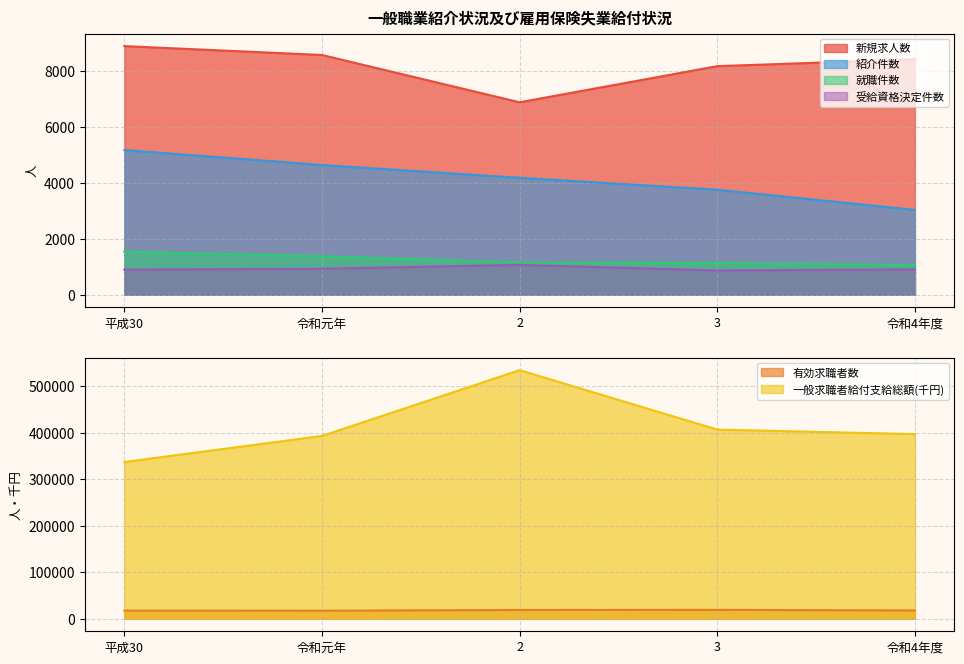

Which series has the largest total across all categories?

一般求職者給付支給総額(千円)